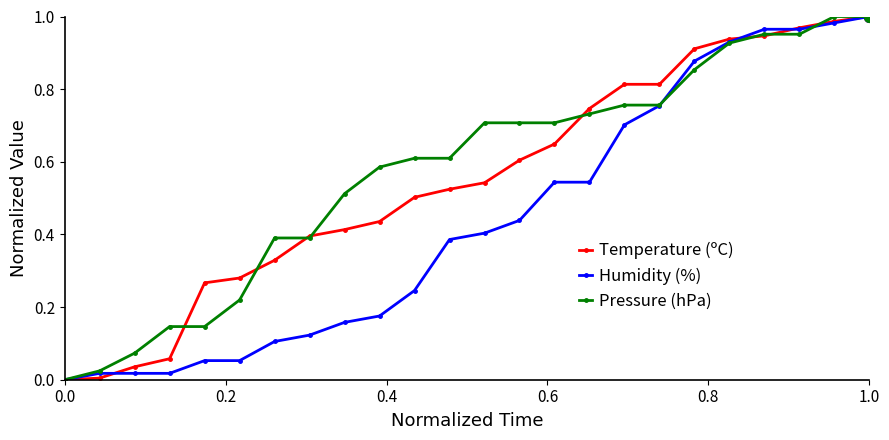

List the series in order of their overall mean, lowest first.

Humidity (%), Temperature (ºC), Pressure (hPa)